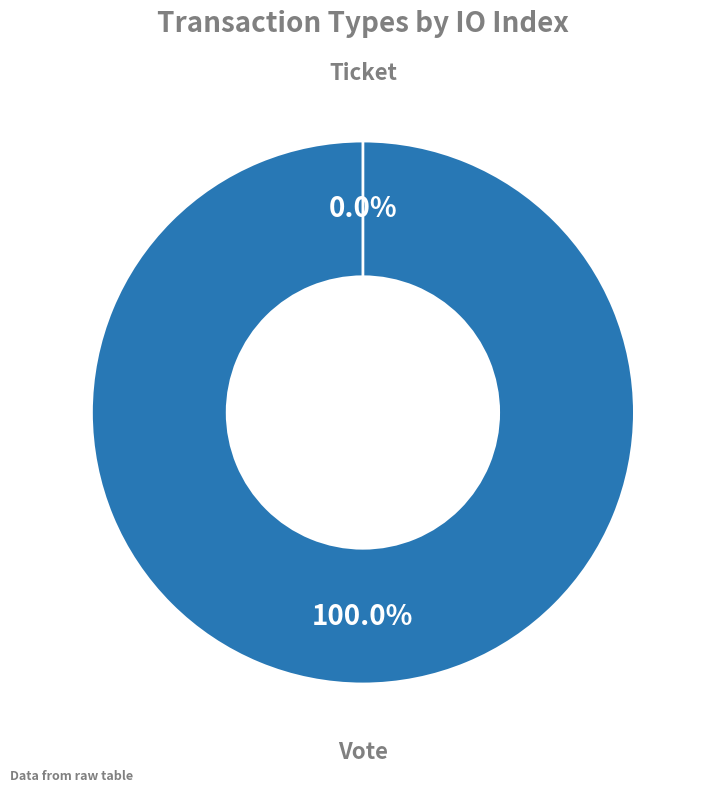

What is the total percentage of Vote and Ticket?

100.0%